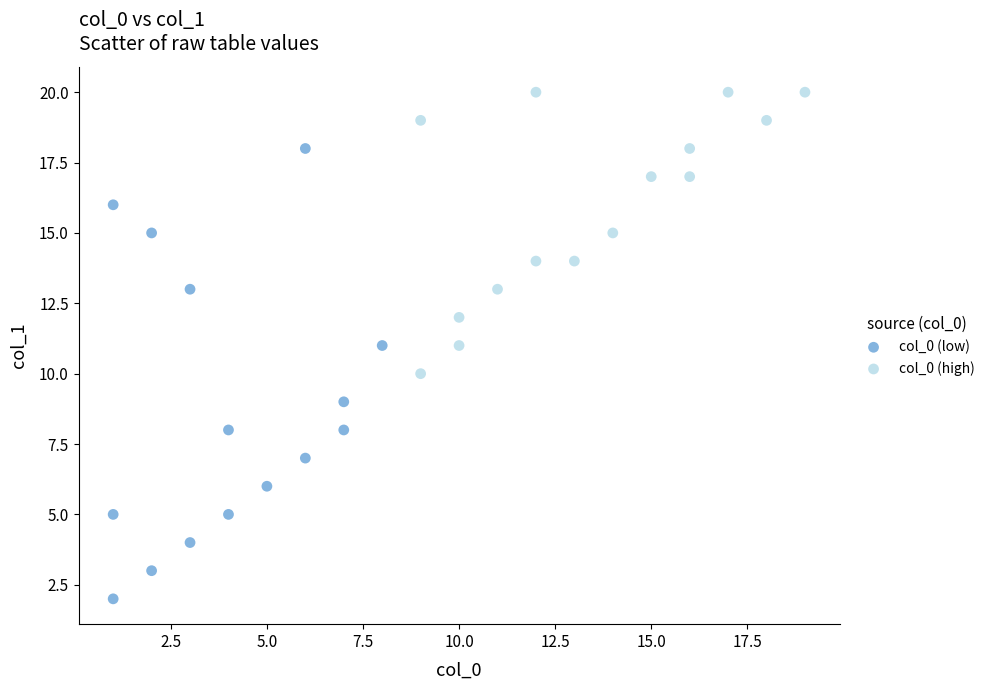

Which series has the widest spread of Y values?

col_0 (low)